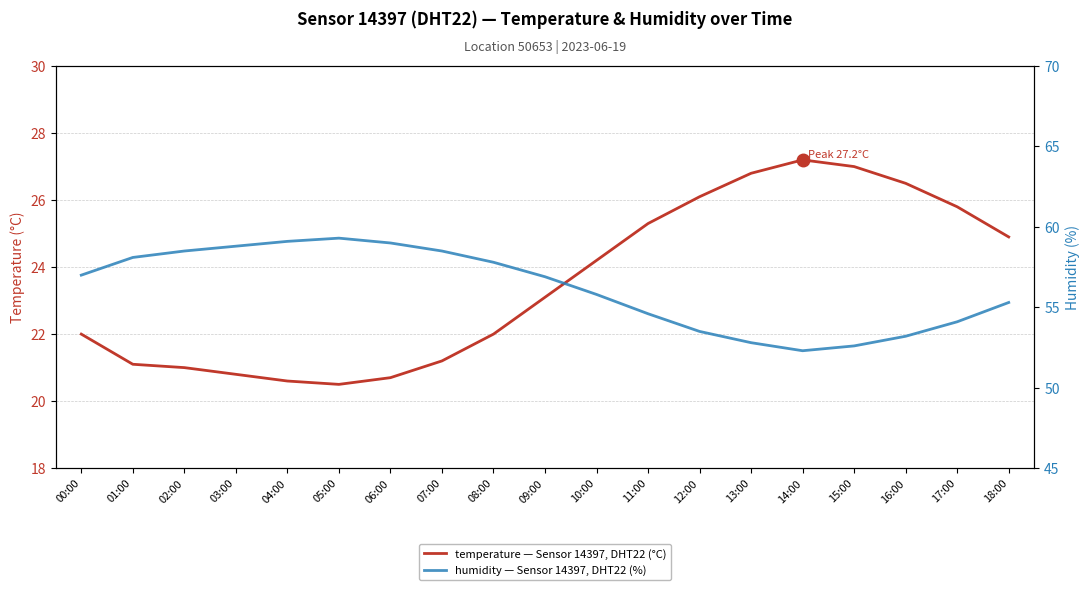

What is the sum of the humidity values at 14:00 and 16:00?

105.5